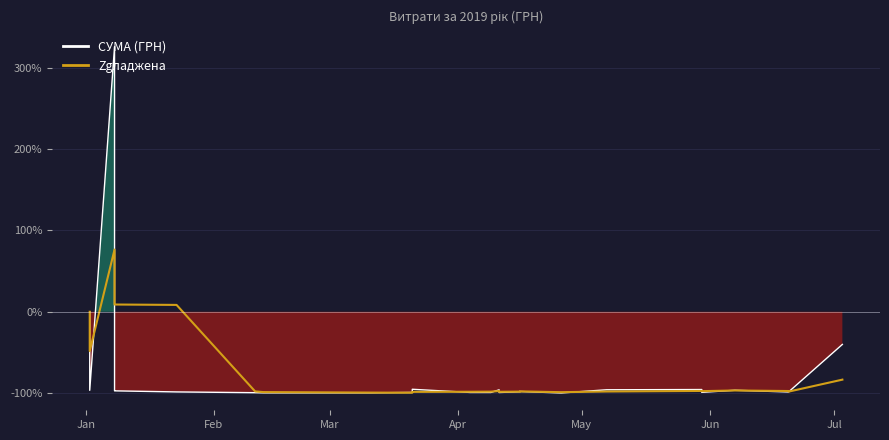

What is the difference between the second highest and minimum values in the Zgладжена series?

132.7